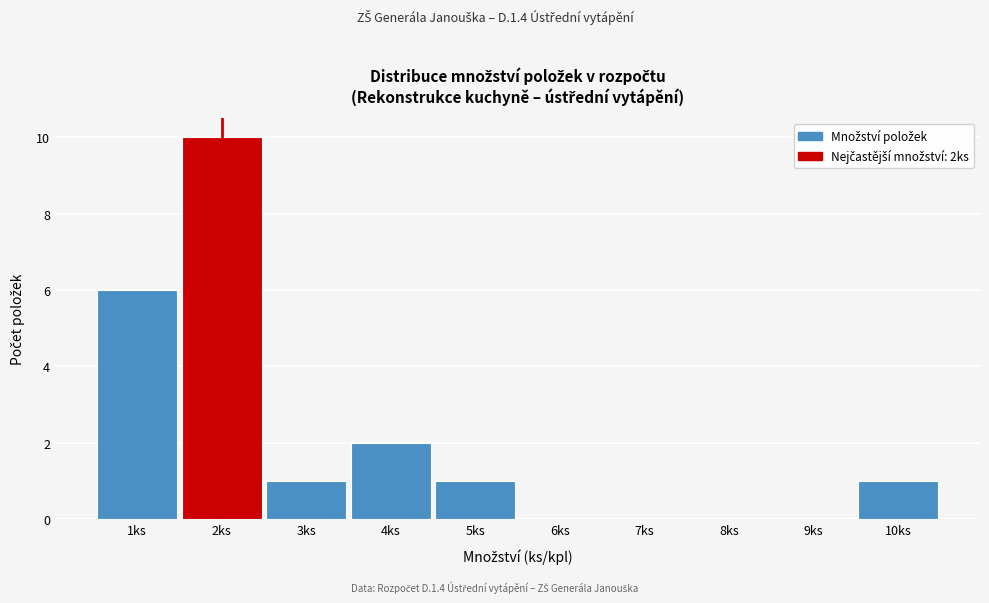

Reading left to right, list every bar in this chart as the range it spans on the x-axis followed by its height. The values are not printed on the chart, so give them approximately, as read against the axis.

0.5 to 1.5: 6
1.5 to 2.5: 10
2.5 to 3.5: 1
3.5 to 4.5: 2
4.5 to 5.5: 1
5.5 to 6.5: 0
6.5 to 7.5: 0
7.5 to 8.5: 0
8.5 to 9.5: 0
9.5 to 10.5: 1